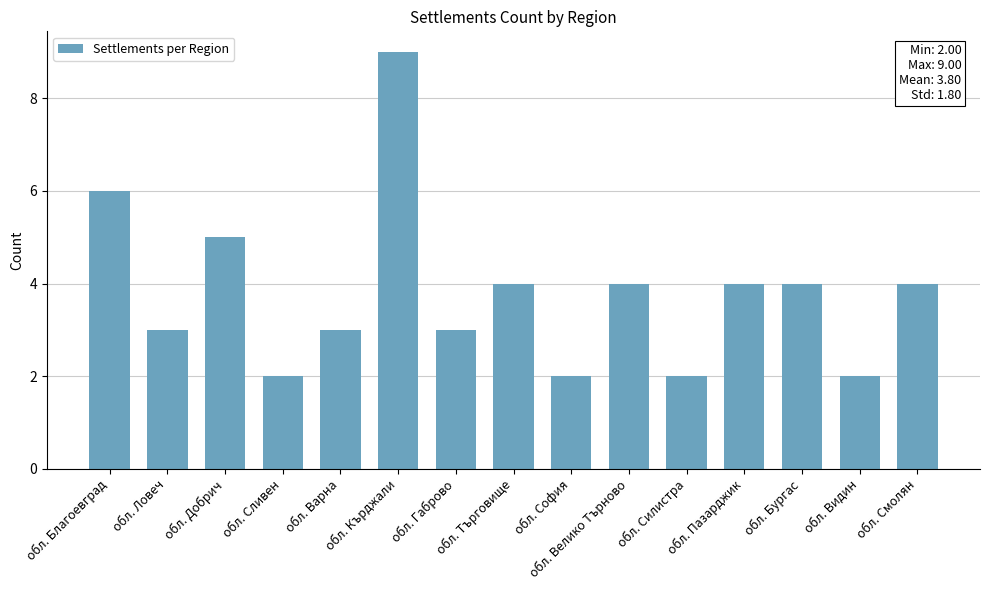

Where is the data nearest to the value 5?

обл. Добрич